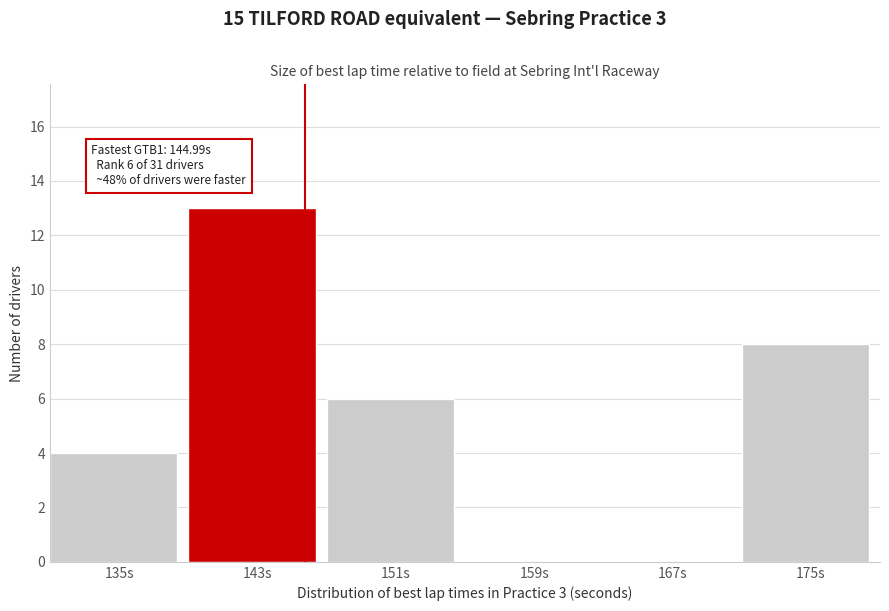

Reading left to right, list all the values displayed in this chart.

135s=4	143s=13	151s=6	159s=0	167s=0	175s=8